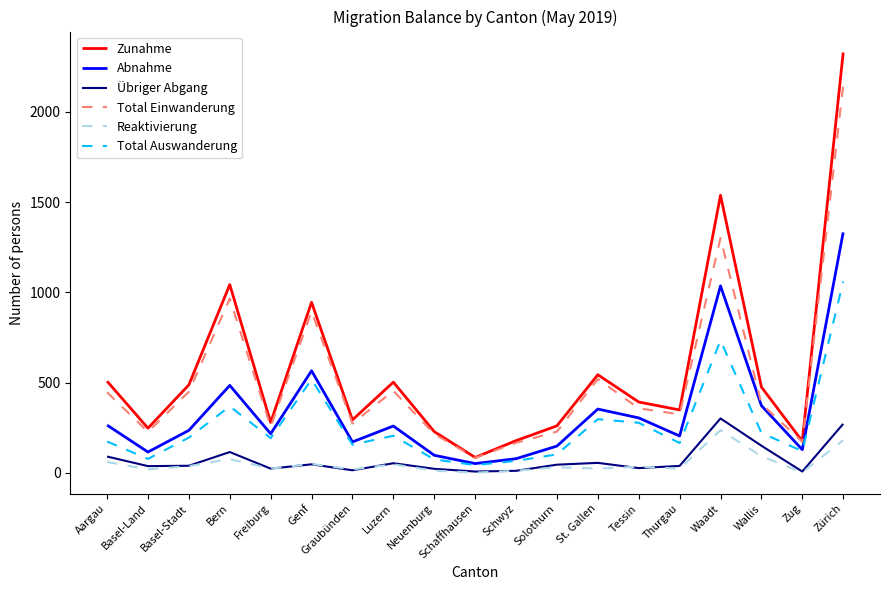

What is the difference between the maximum and minimum values in the Übriger Abgang series?

294